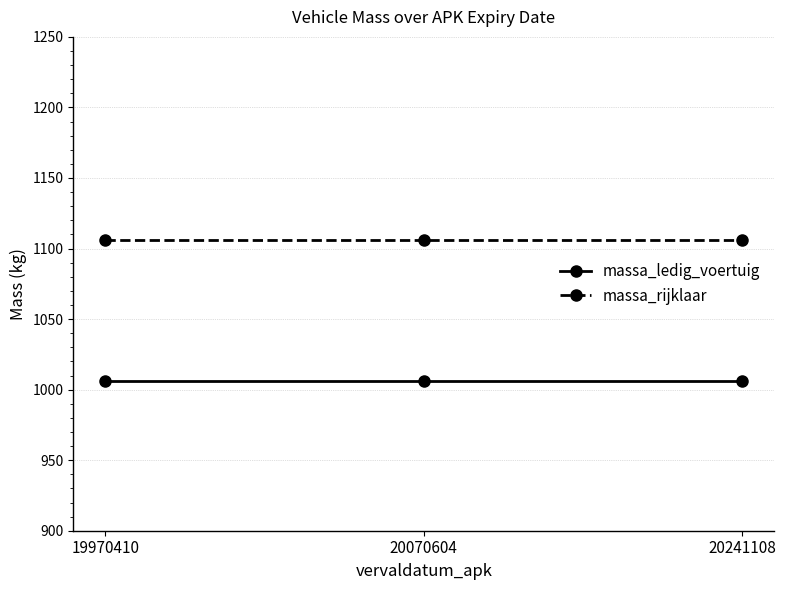

What are all the series names shown in the legend?

massa_ledig_voertuig, massa_rijklaar